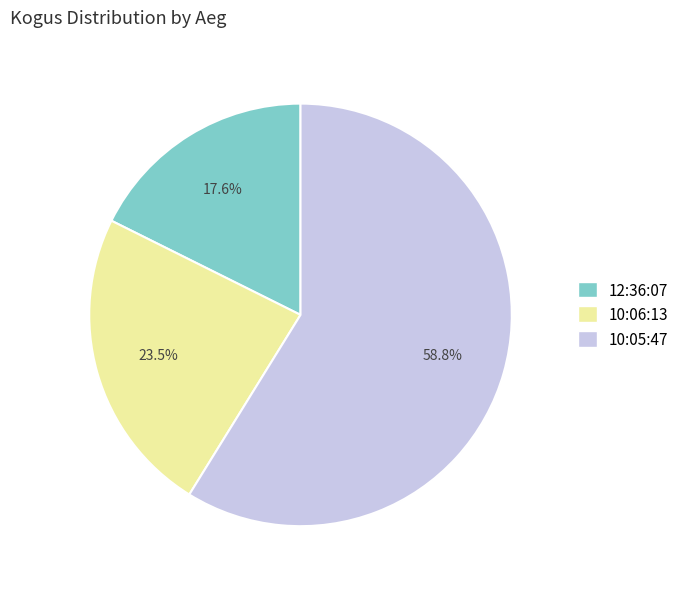

Is there a majority slice in this chart?

Yes